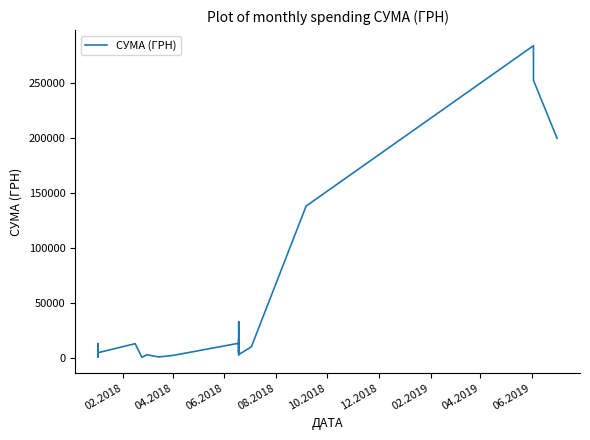

Does the chart have visible grid lines?

No